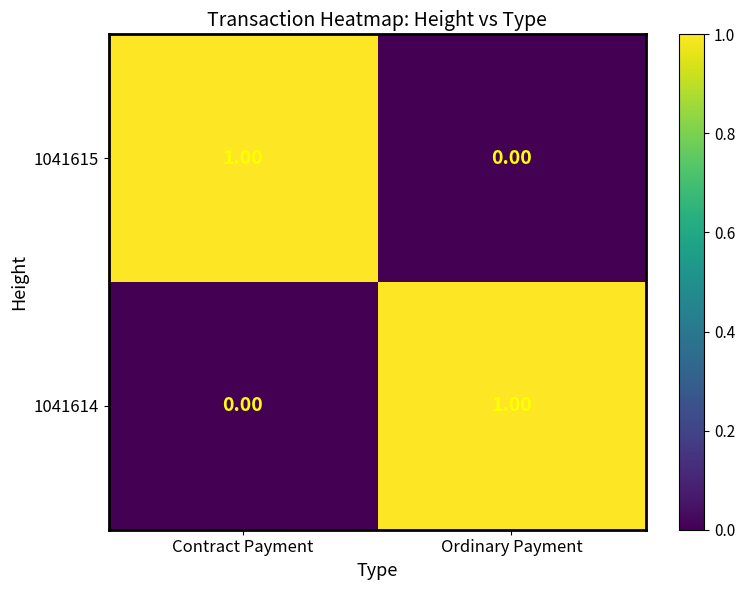

At which label does 1041615 reach its peak?

Contract Payment